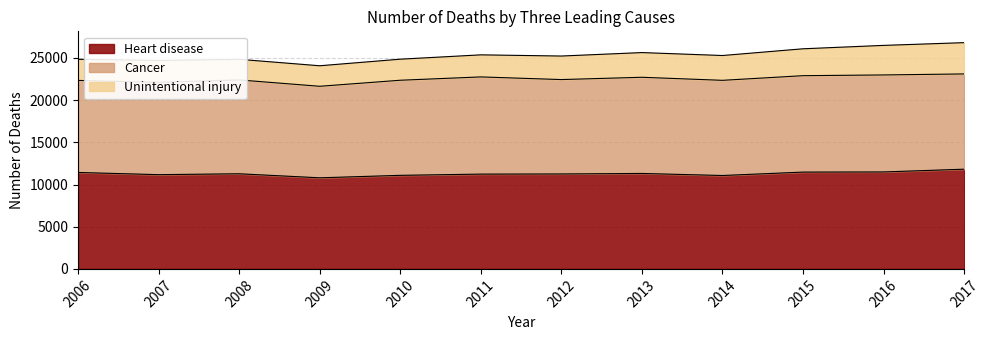

The Cancer series shows 11185 at 2012. True or false?

True